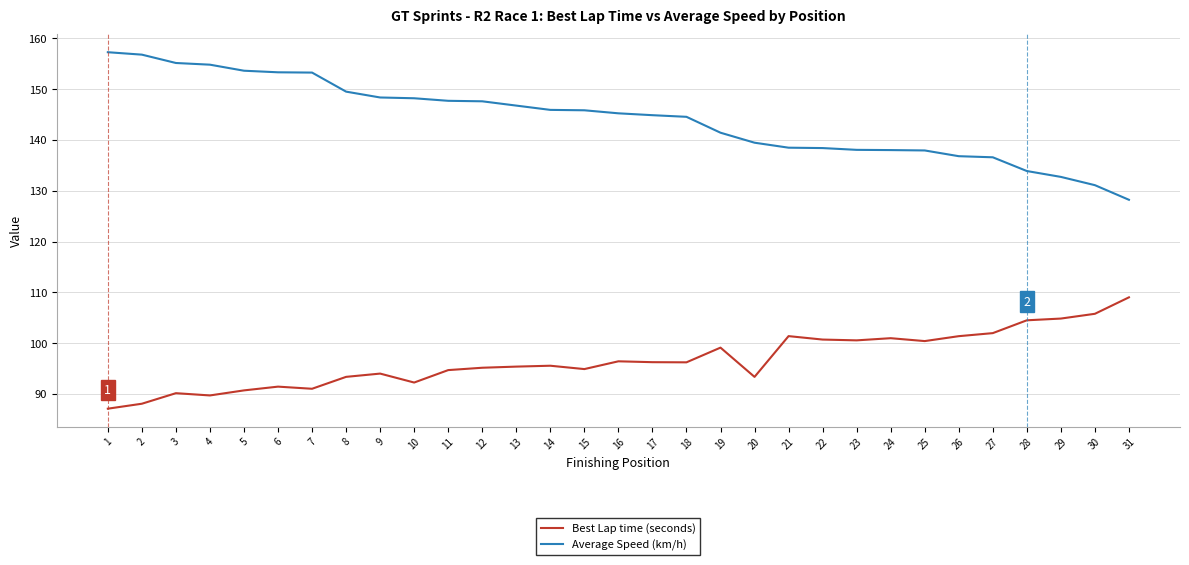

Which series changed the most between 4 and 25?

Average Speed (km/h)